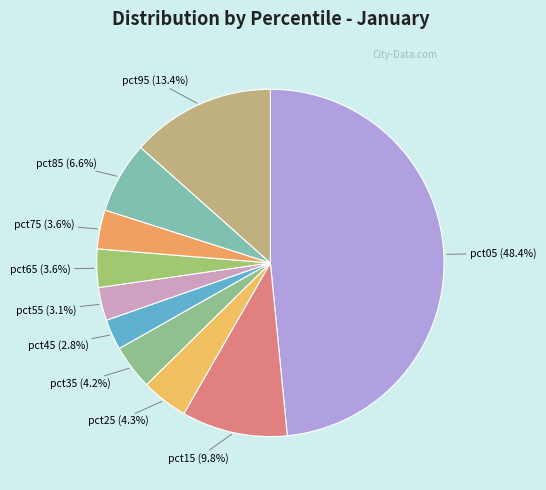

Between pct15 and pct65, which is larger?

pct15